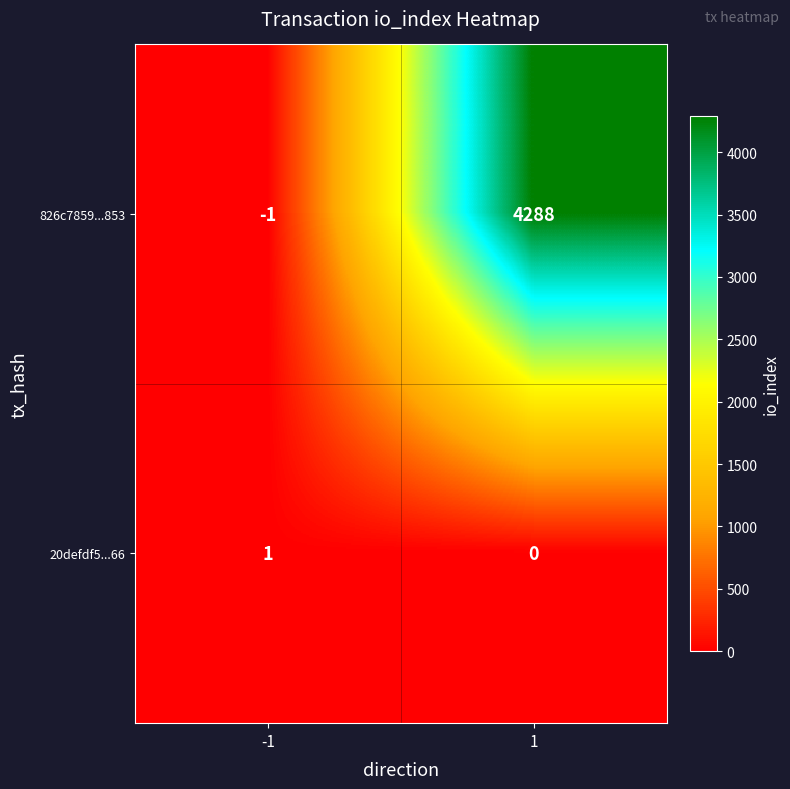

Which series has the largest total across all categories?

826c7859...853